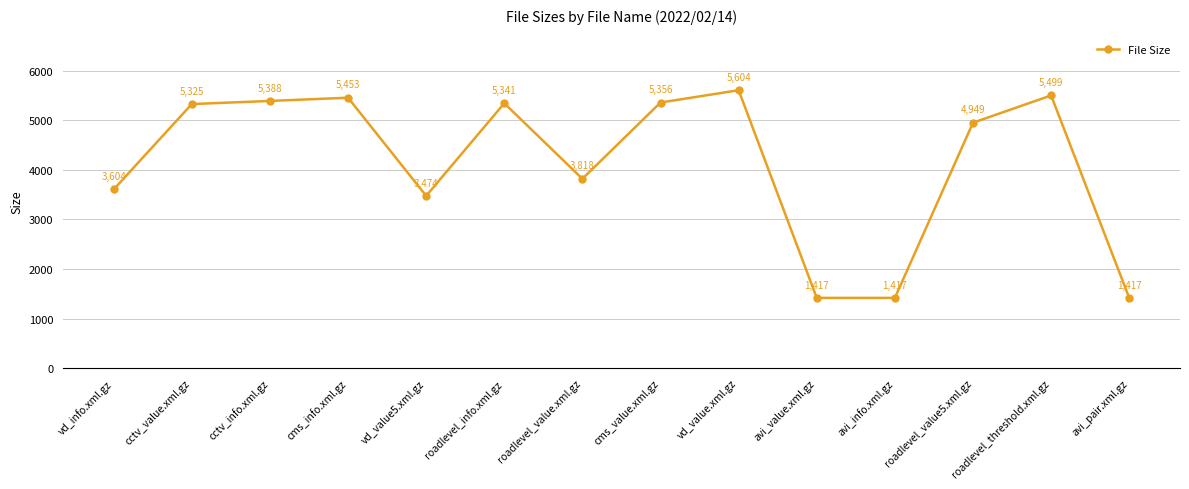

Where is the first local maximum?

cms_info.xml.gz